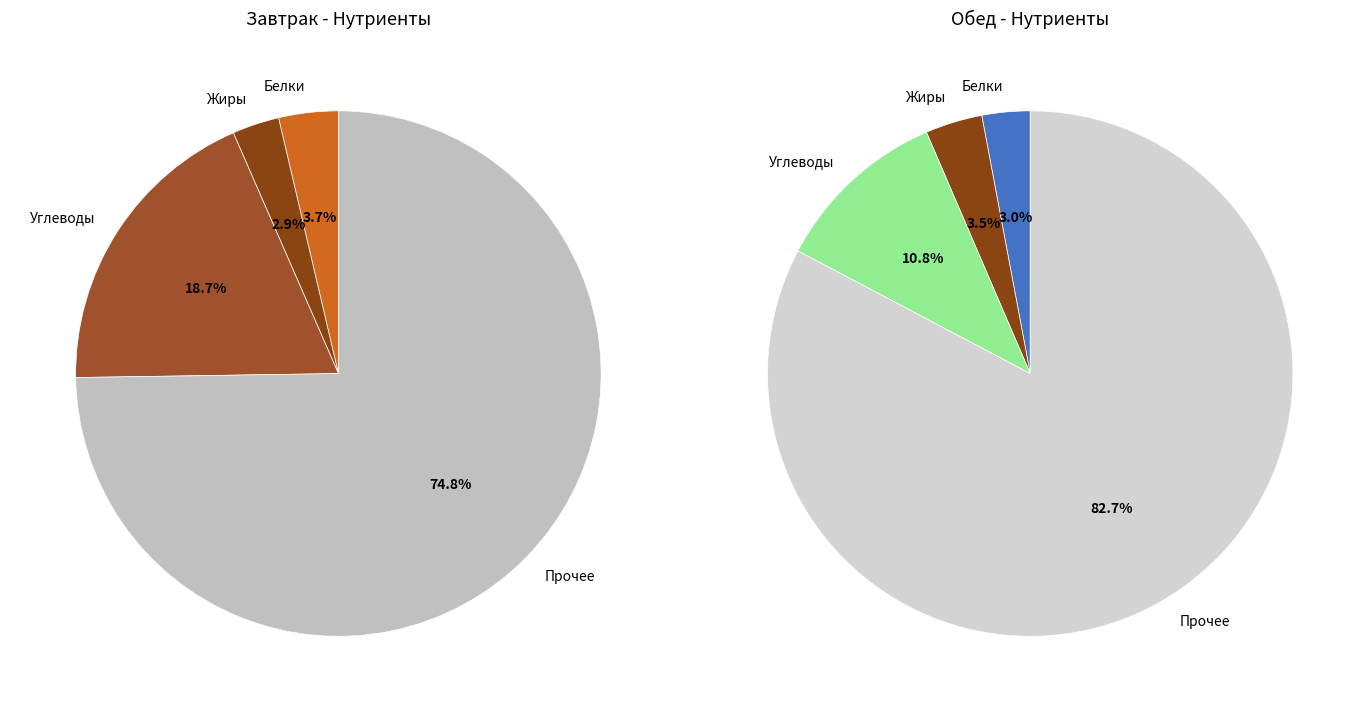

Is the sum of Завтрак and Обед greater than half?

Yes